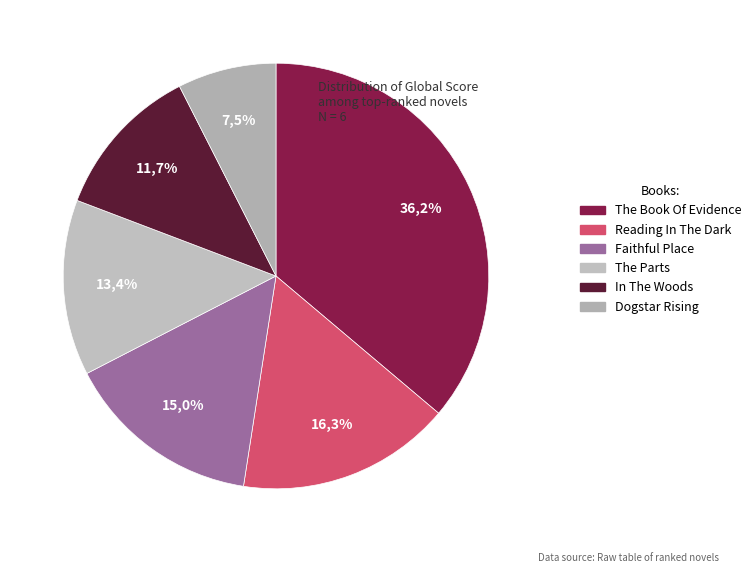

What is the ratio of the value at The Parts to the value at Faithful Place?

0.9